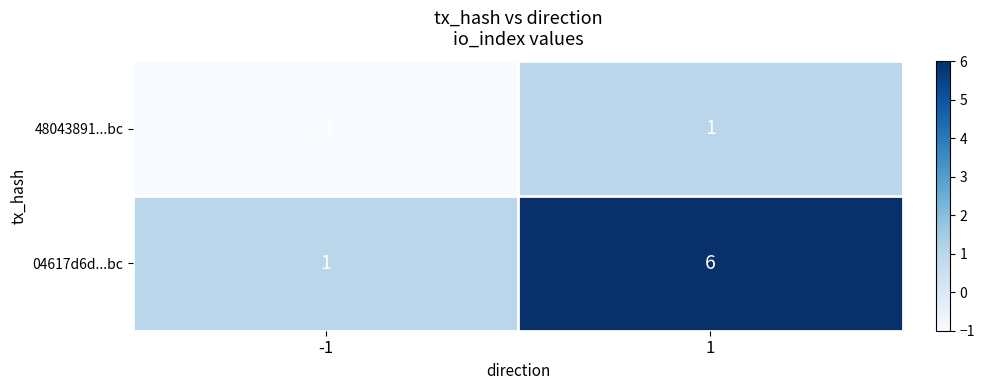

Reading right to left, what are all the values shown in this chart?

48043891...bc: 1=1	-1=-1
04617d6d...bc: 1=6	-1=1